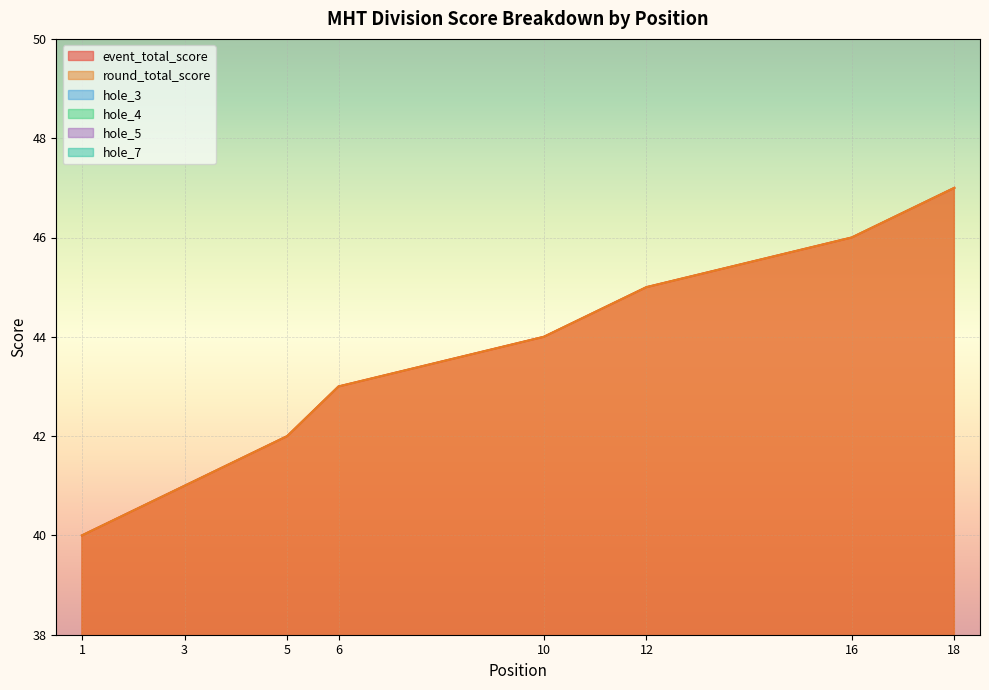

What is the average value of the event_total_score series?

44